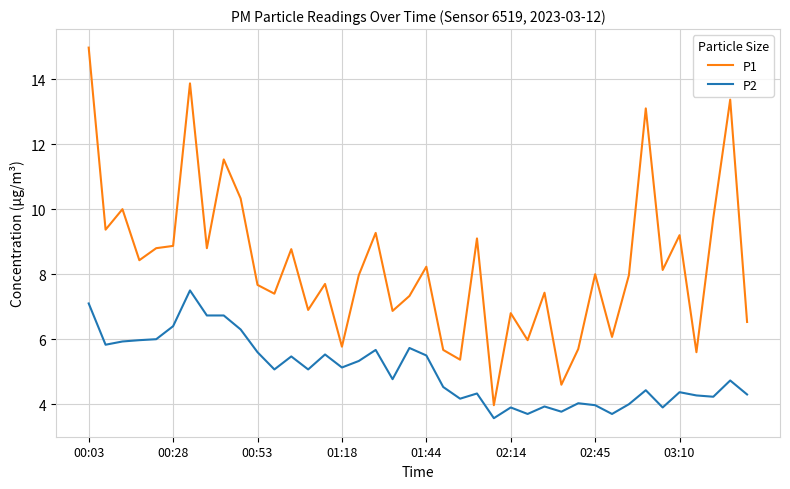

Which series has the largest total across all categories?

P1